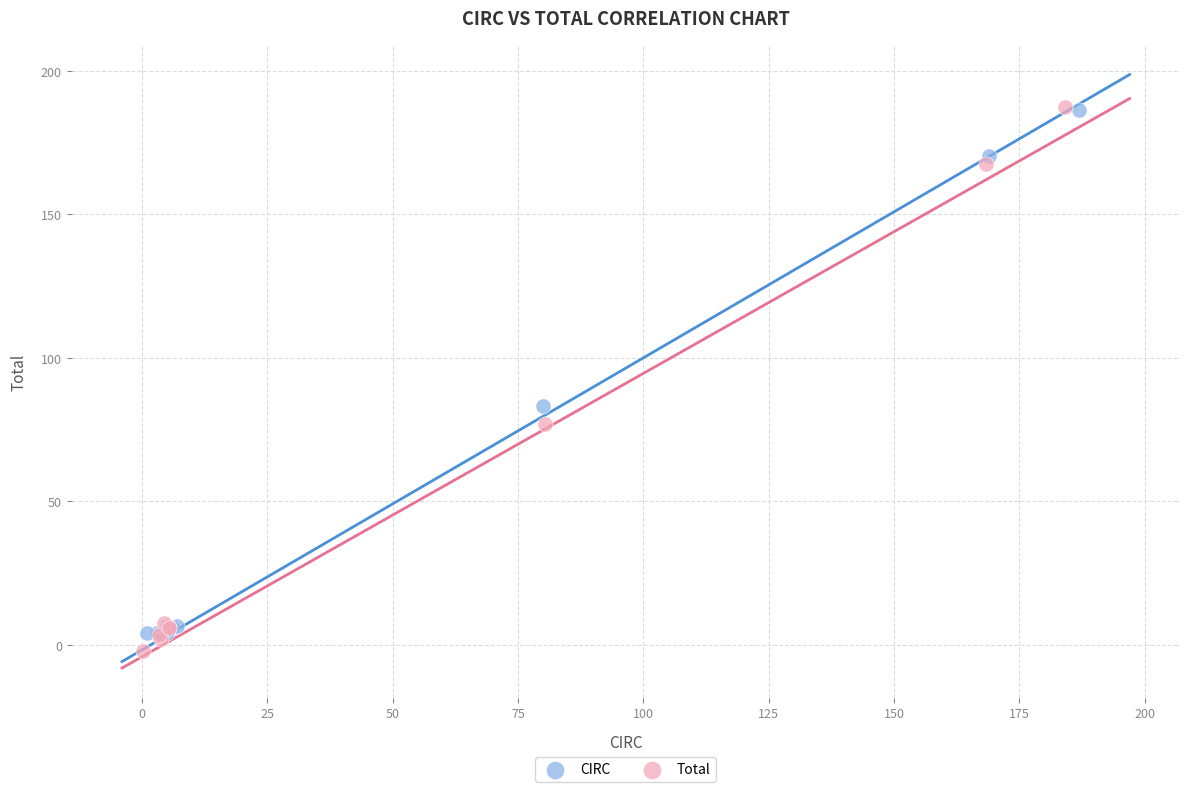

What are all the series names shown in the legend?

CIRC, Total